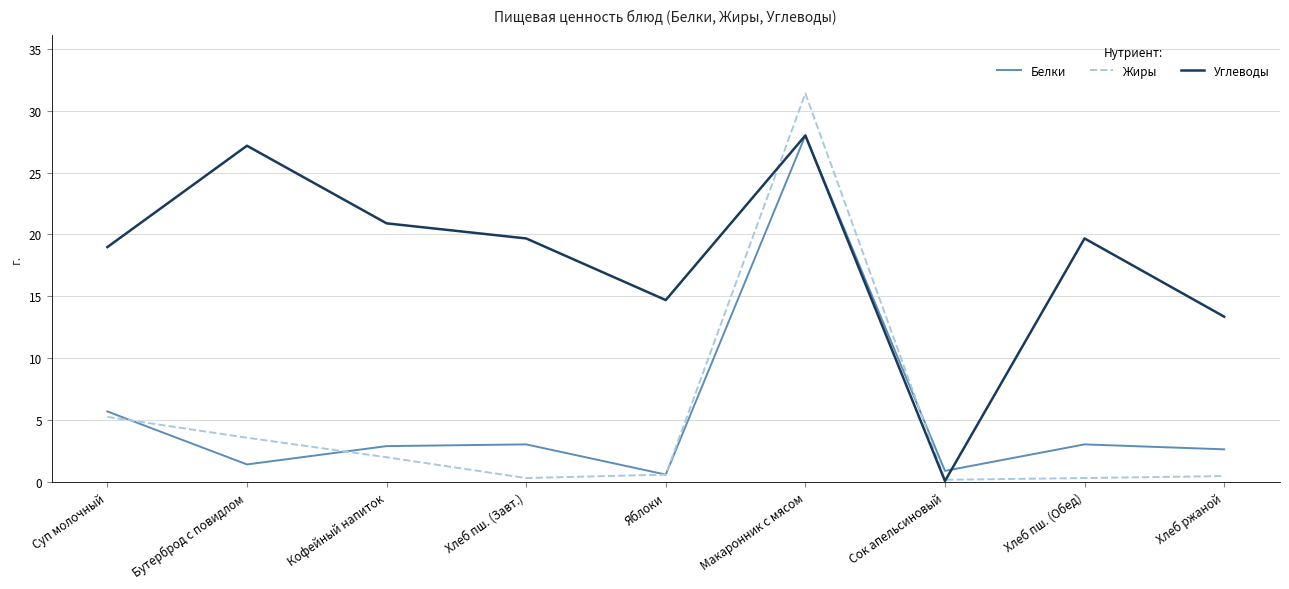

What is the difference between the maximum and second lowest values in the Углеводы series?

14.6